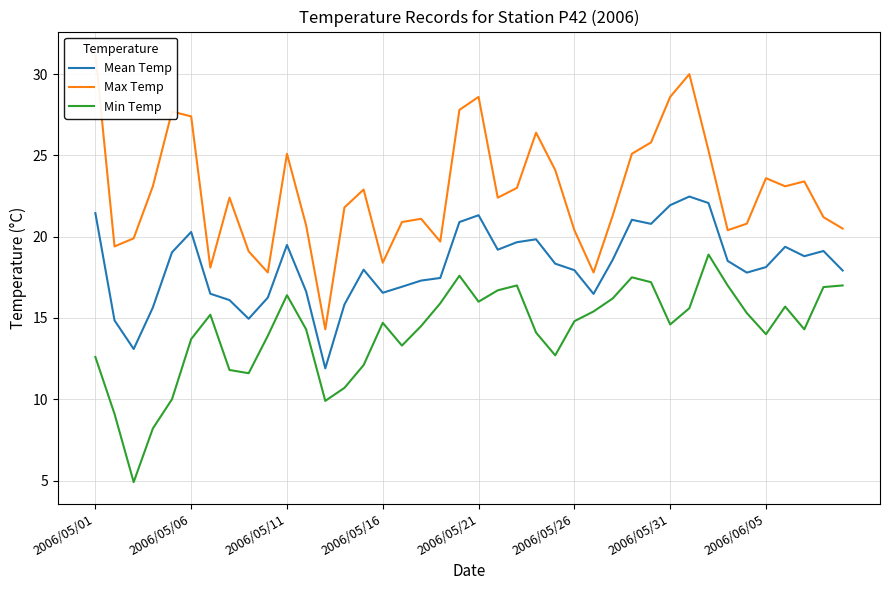

What is the value of the Min Temp point at the 36th from the left?

14.0